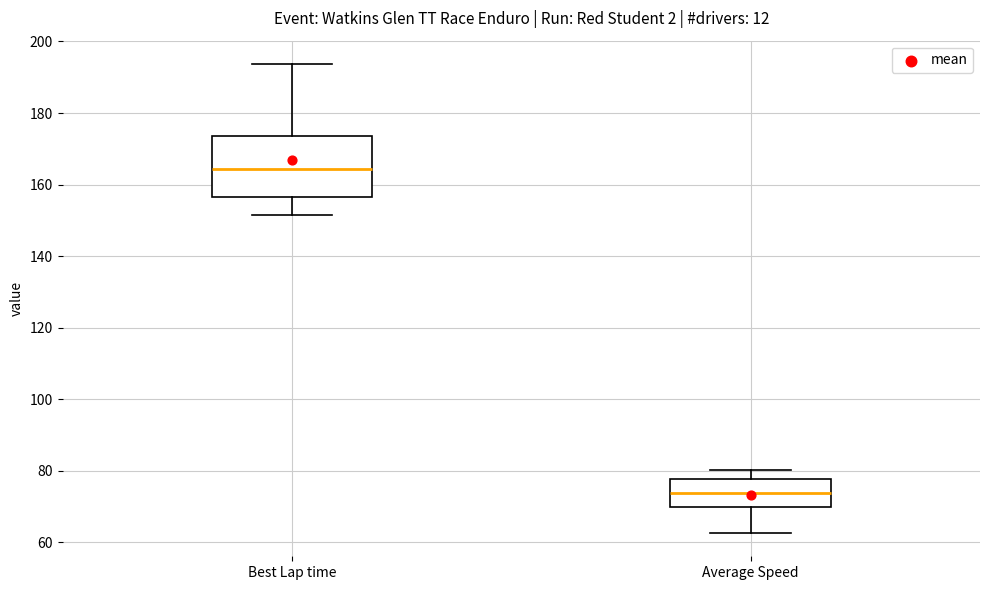

Which box's median line is the highest?

Best Lap time